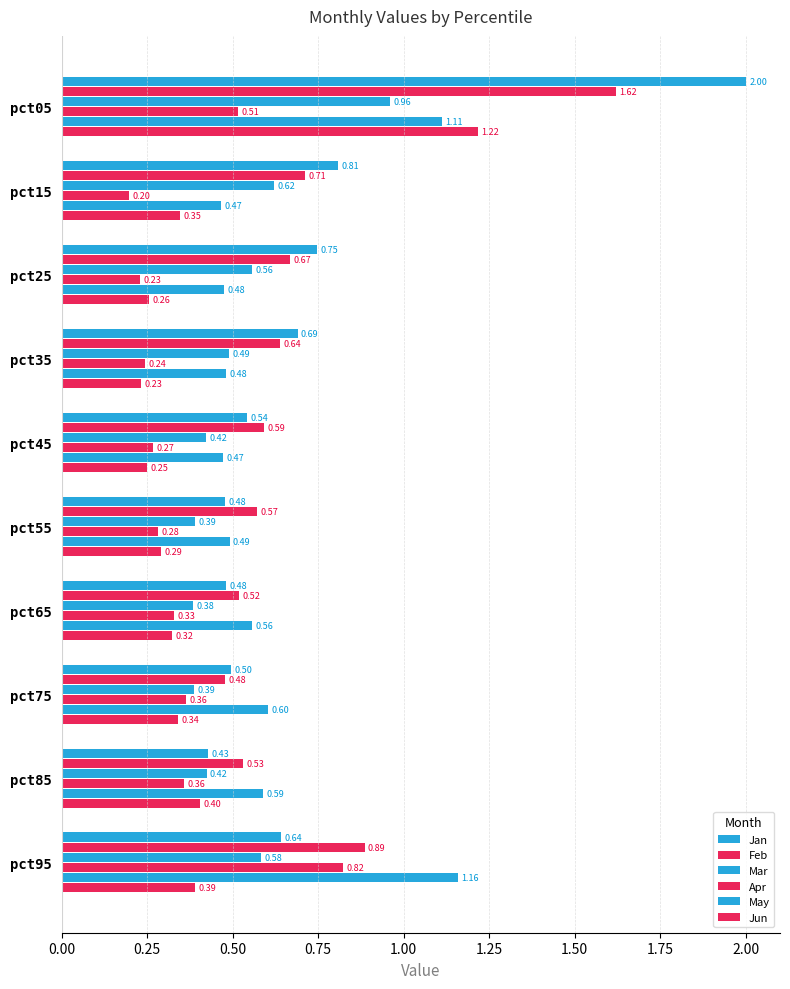

What is the minimum value shown in the chart?

0.2